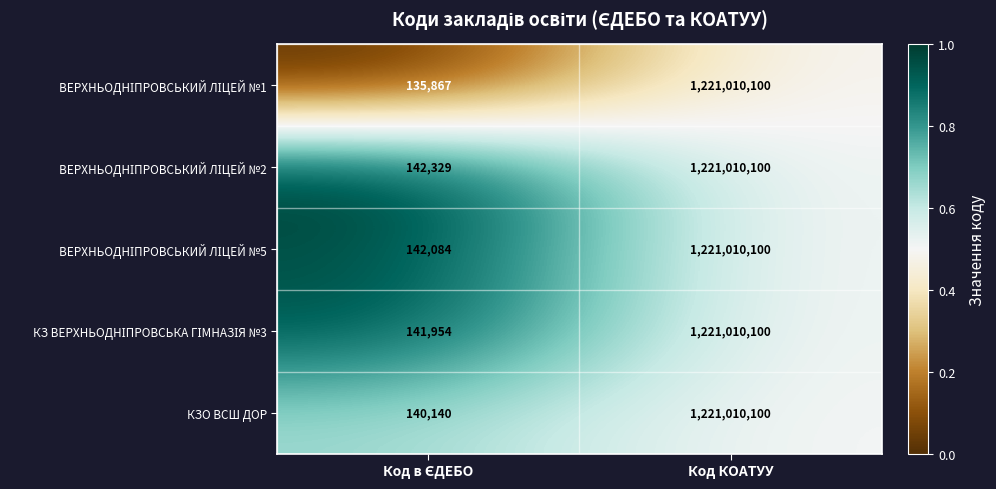

What is the maximum value shown in the chart?

1221010100